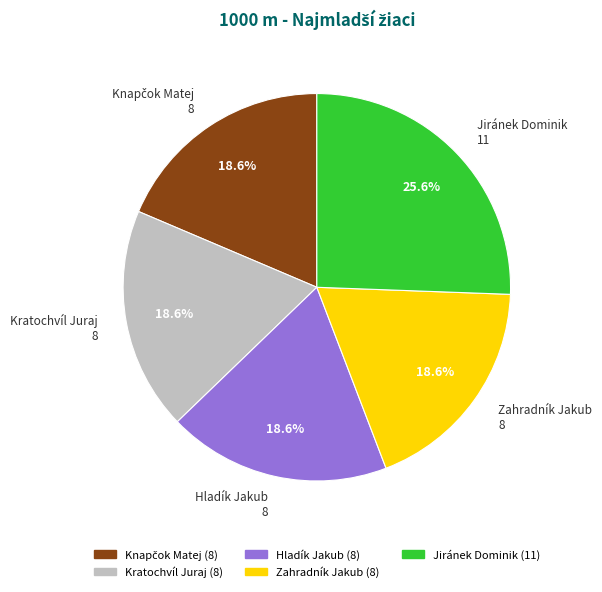

What portion of the pie excludes Zahradník Jakub?

81.4%